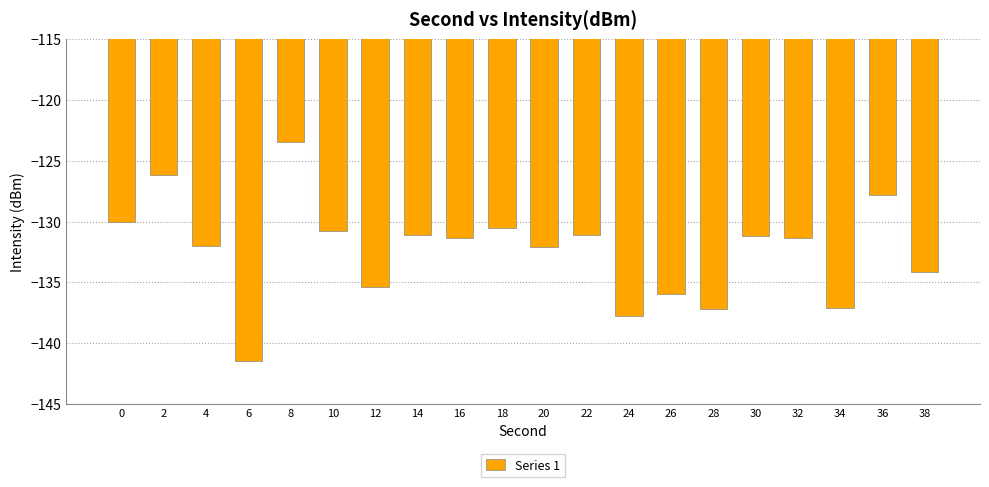

True or false: the data shows -72.6 at 2.

False